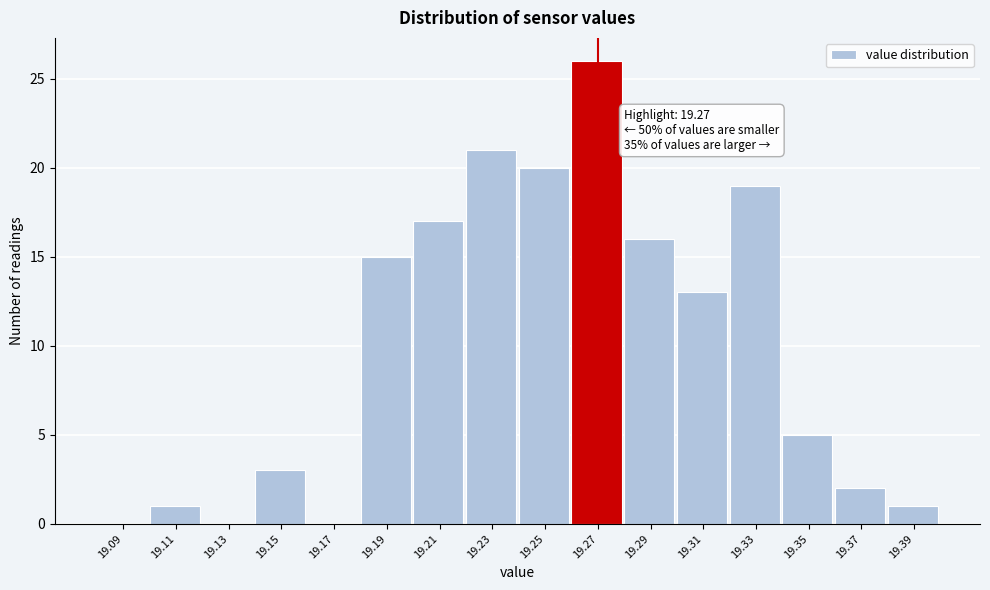

Over which range of the x-axis is the bar tallest?

19.26 to 19.28